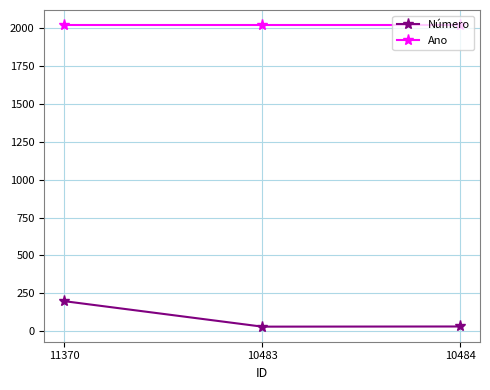

What is the smallest value displayed?

31